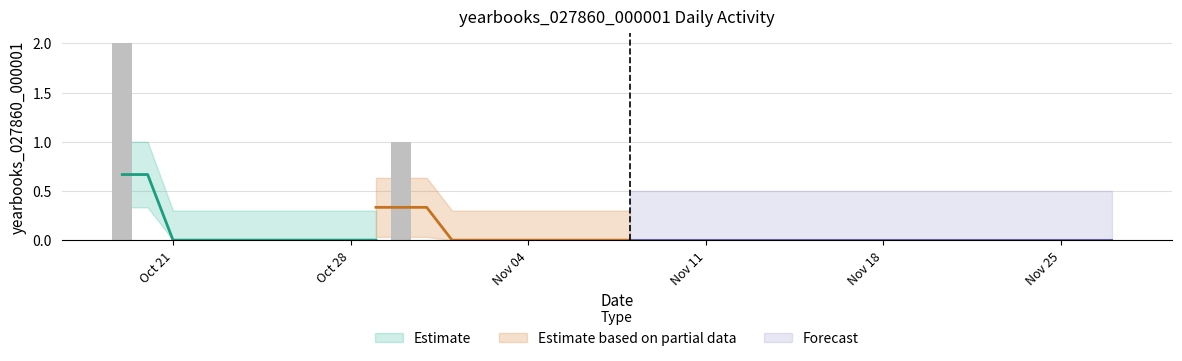

What position from the right is 2019-10-19?

40